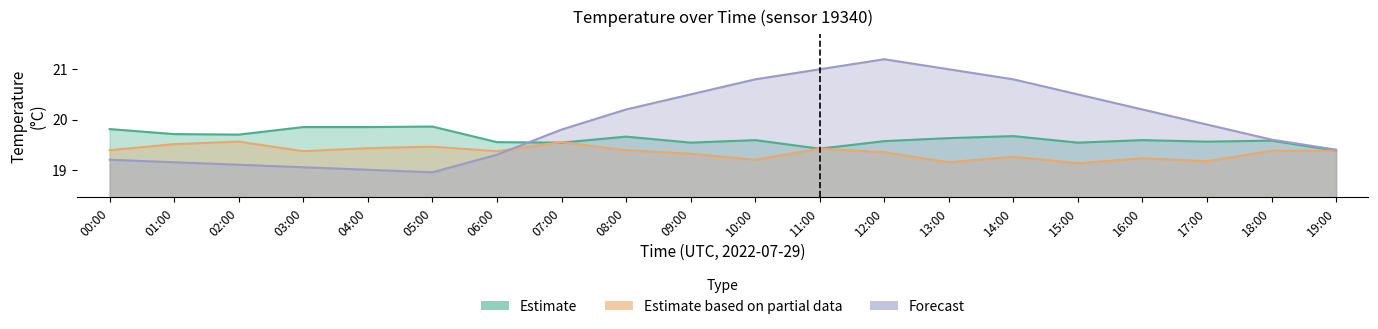

What is the average value of the Estimate based on partial data series?

19.4